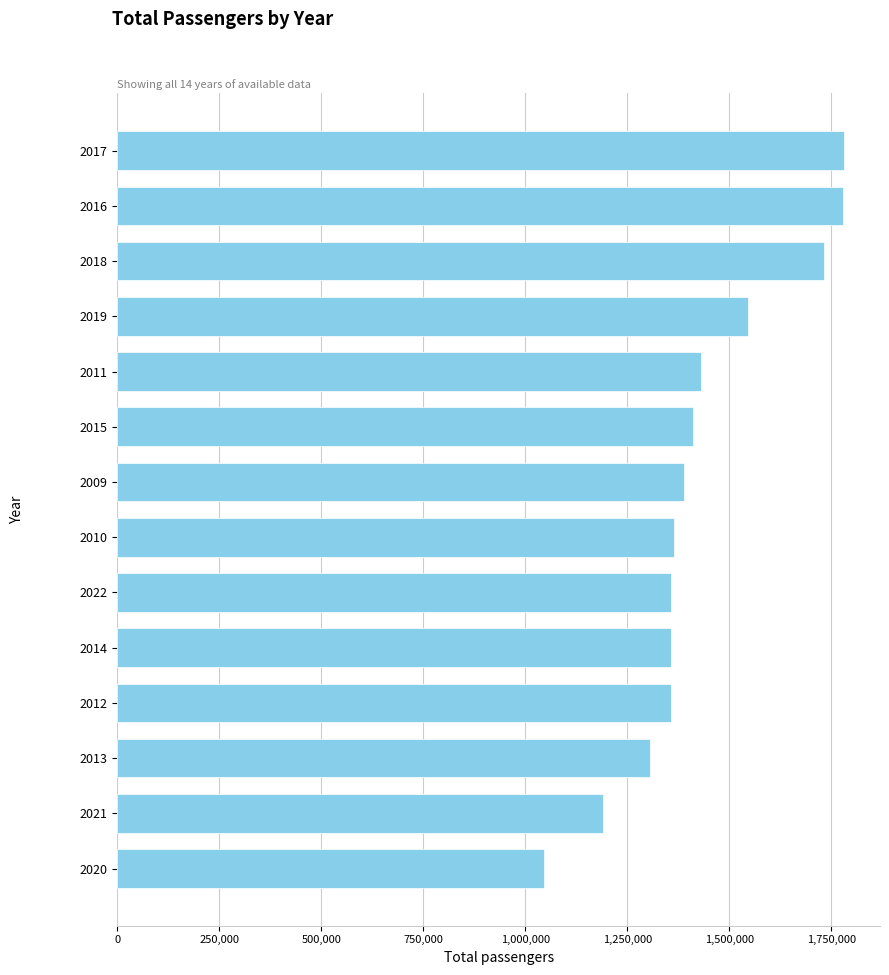

Read the value at 2012, to the nearest 50.

1356150